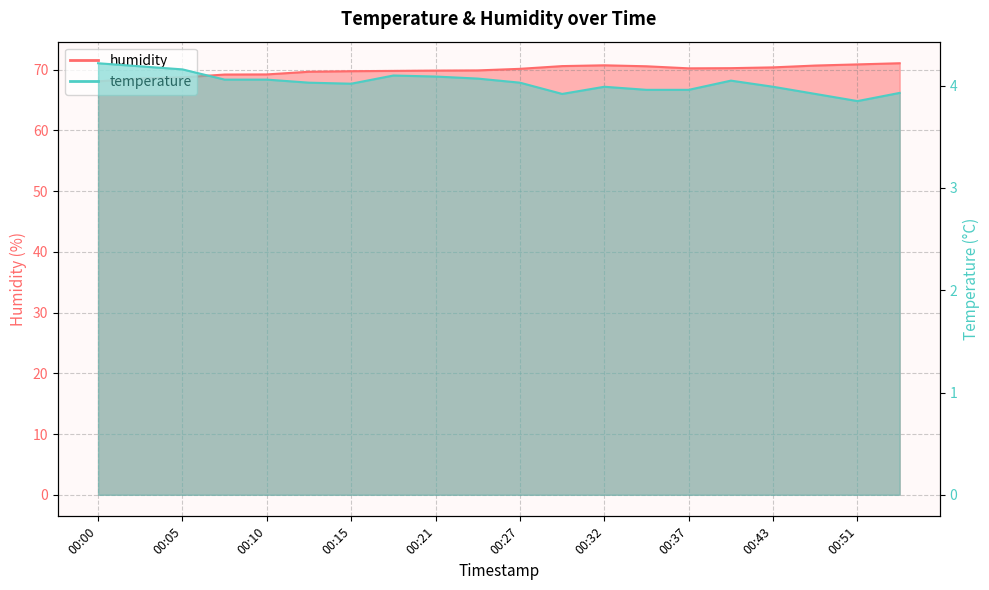

How many values in the humidity series exceed 70?

10